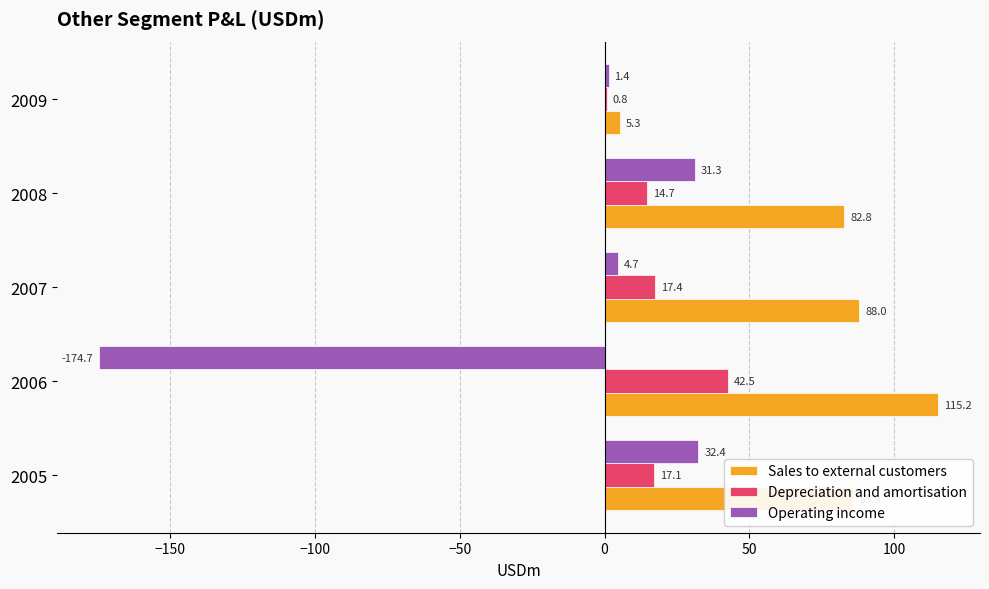

True or false: Operating income has a value of 4.7 at 2007.

True